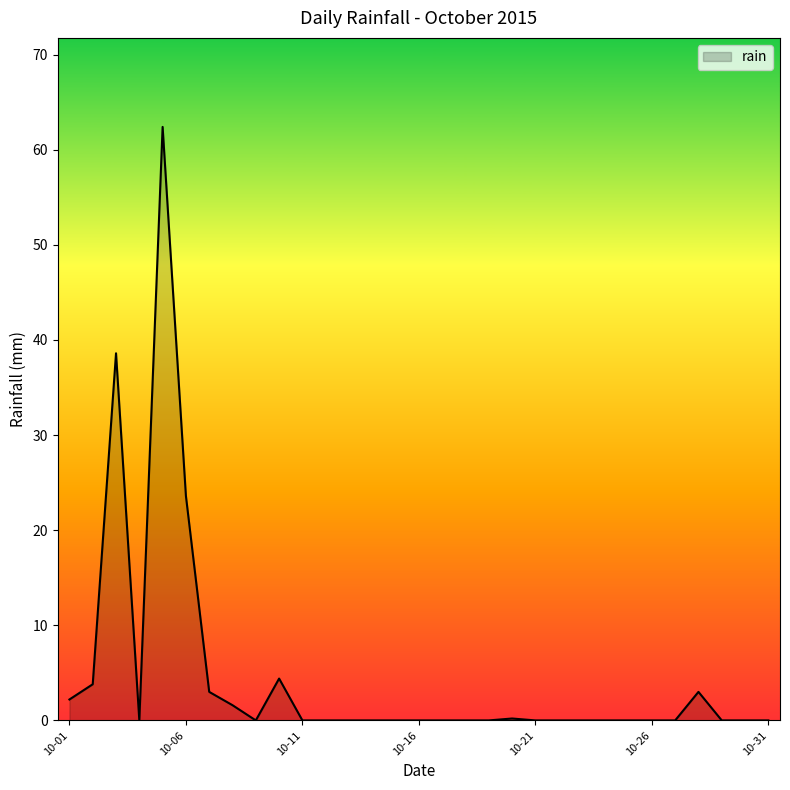

What is the maximum value shown in the chart?

62.4